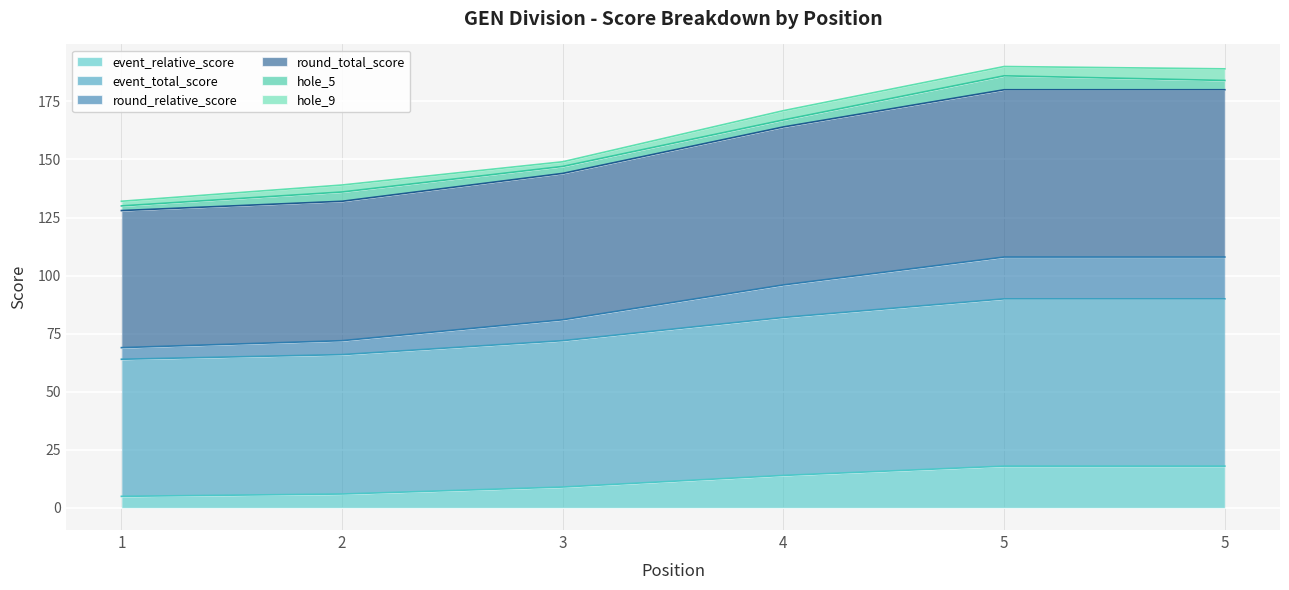

Rank the categories by event_total_score value from highest to lowest.

5, 5, 4, 3, 2, 1